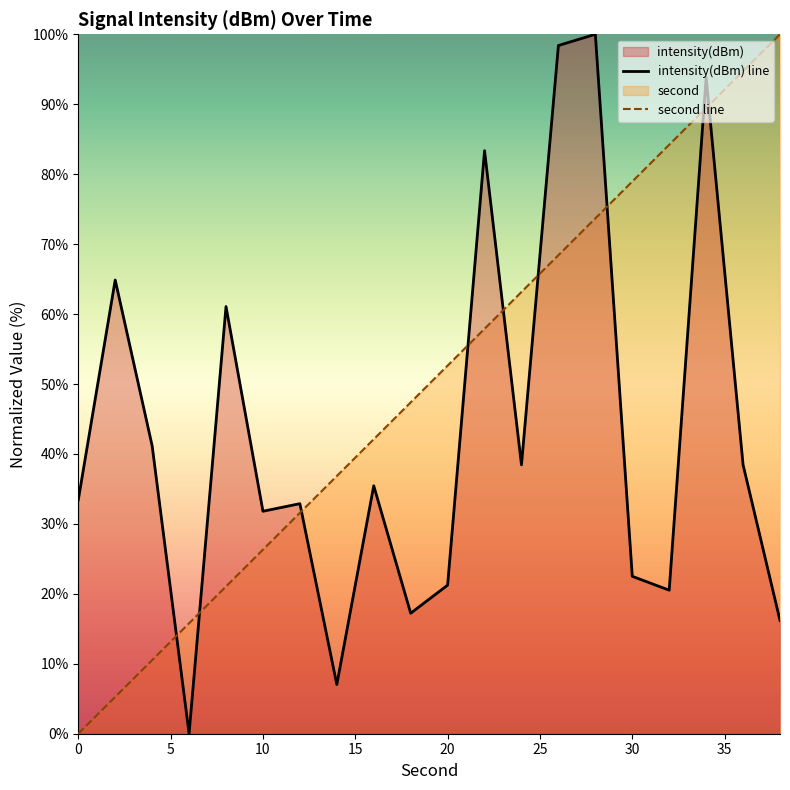

Reading left to right, what are all the values shown in this chart?

intensity(dBm) line: 33.4	64.9	41.2	0.0	61.1	31.8	32.9	7.0	35.4	17.2	21.2	83.4	38.4	98.4	100.0	22.5	20.5	93.8	38.4	16.2
second line: 0.0	5.3	10.5	15.8	21.1	26.3	31.6	36.8	42.1	47.4	52.6	57.9	63.2	68.4	73.7	78.9	84.2	89.5	94.7	100.0